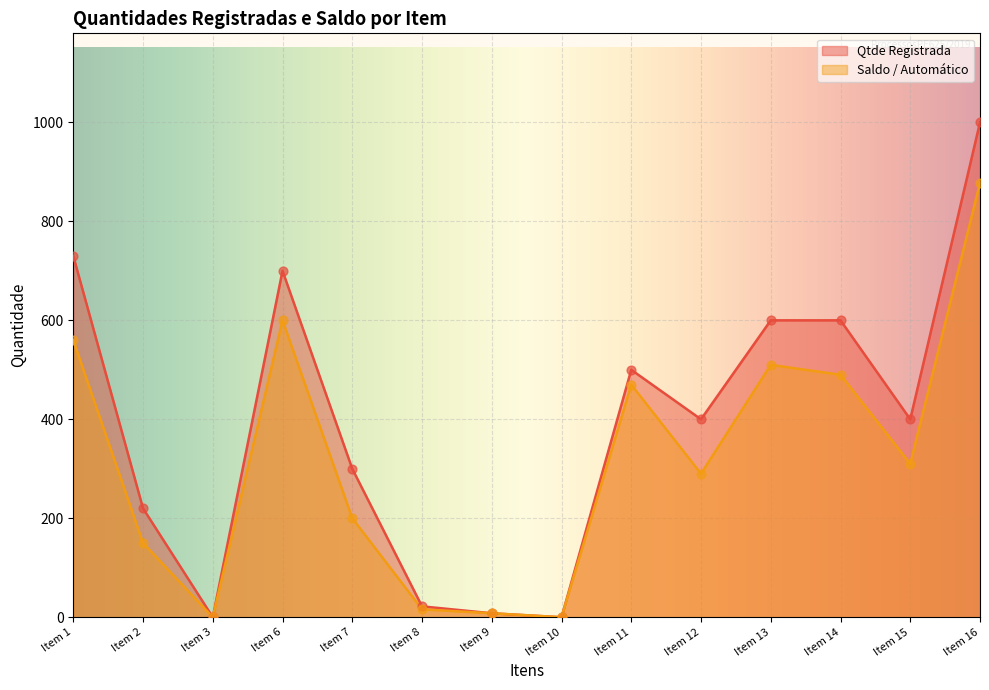

What are all the series names shown in the legend?

Qtde Registrada, Saldo / Automático